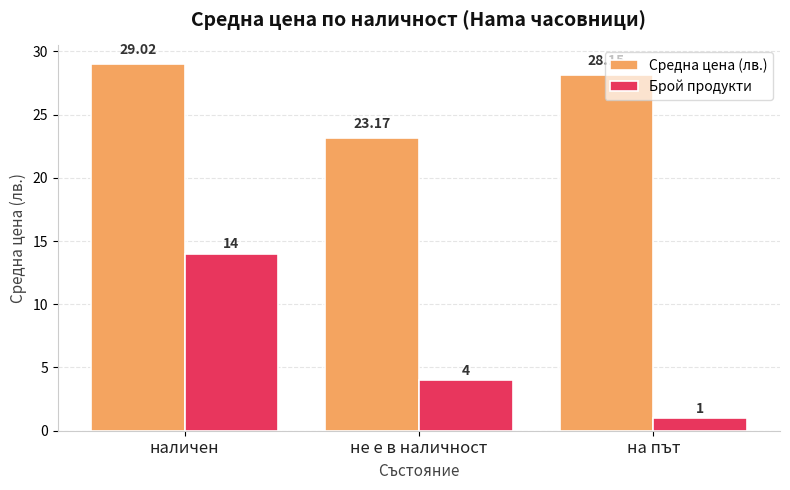

How many data points in Средна цена (лв.) are less than 28?

1